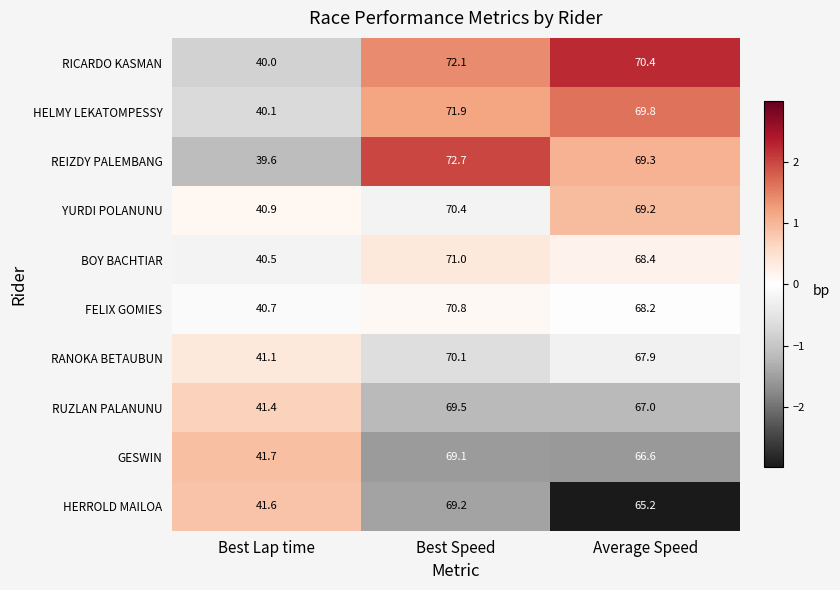

True or false: HELMY LEKATOMPESSY has a value of 23.3 at Average Speed.

False